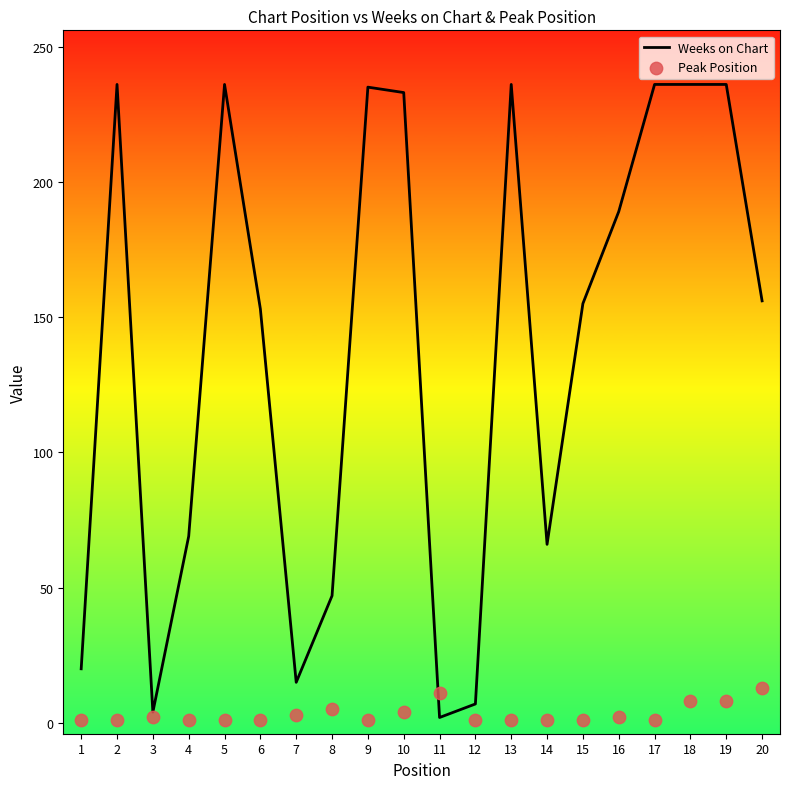

Which series has the largest Y range (max minus min)?

Weeks on Chart